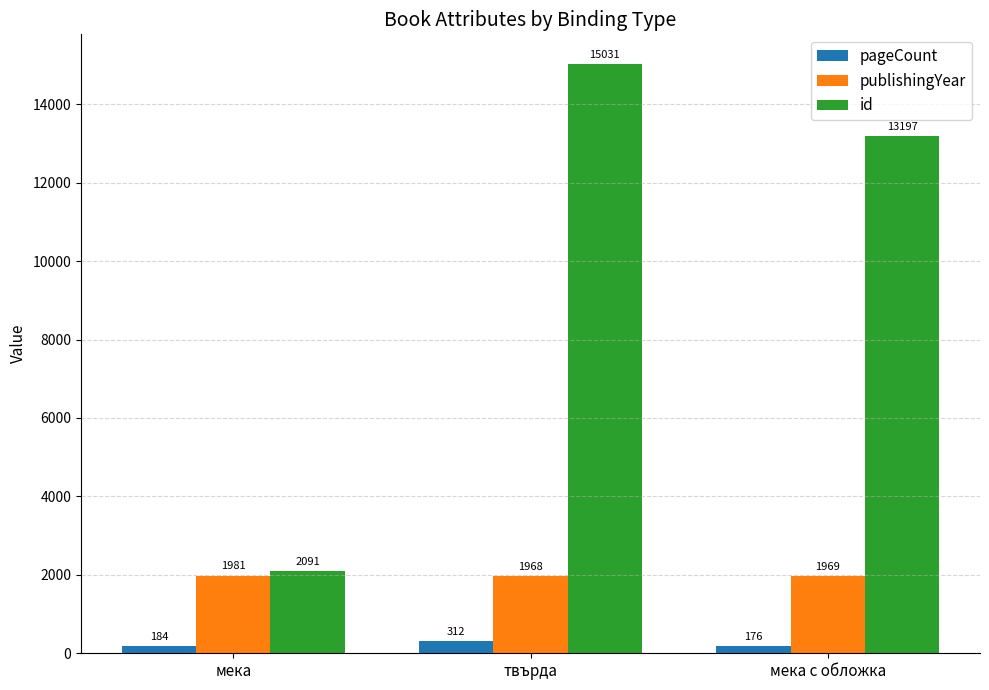

At which label does publishingYear first exceed 1969?

мека